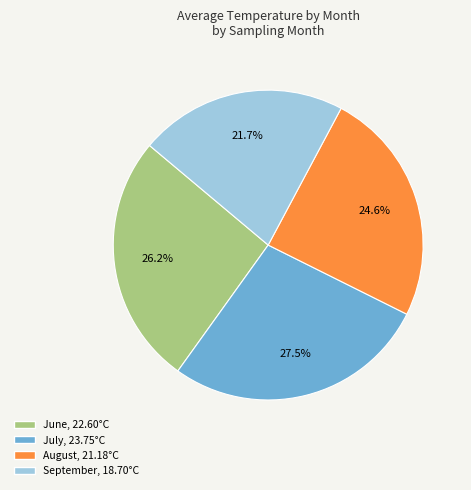

Is there any slice that represents more than half of the pie?

No